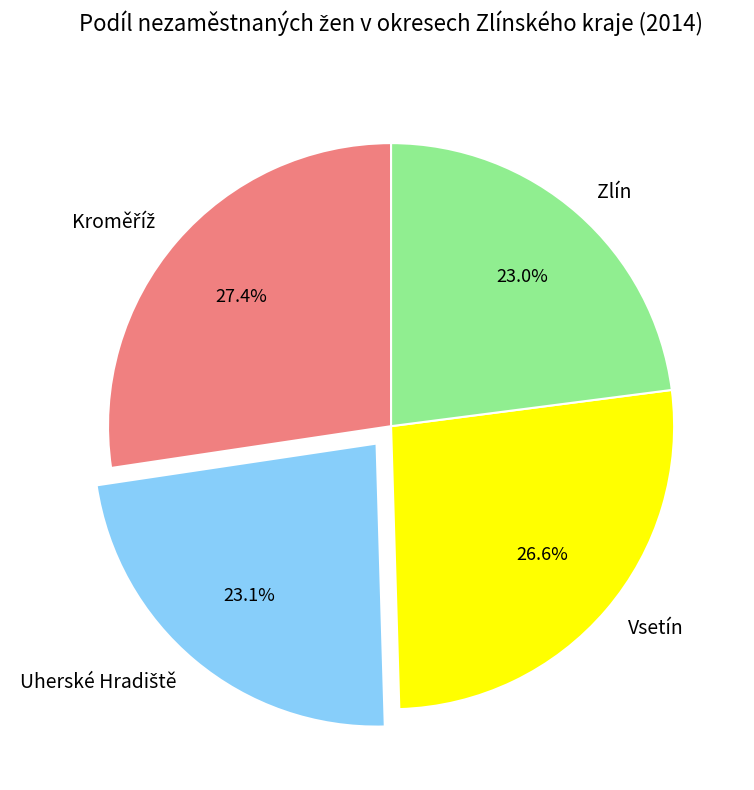

To the nearest percent, what portion does Zlín represent?

23%